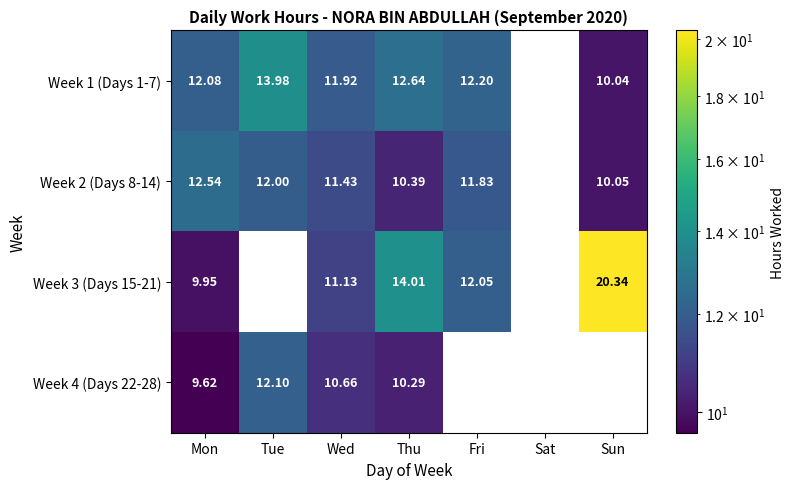

At Wed, list the series in order from largest to smallest.

Week 1 (Days 1-7), Week 2 (Days 8-14), Week 3 (Days 15-21), Week 4 (Days 22-28)